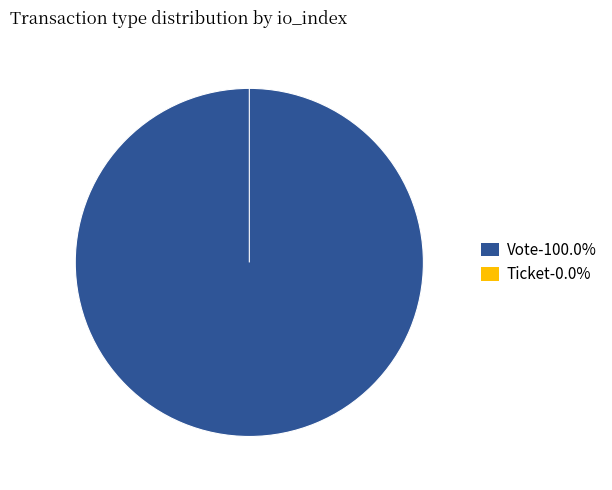

Which category accounts for the majority?

Vote